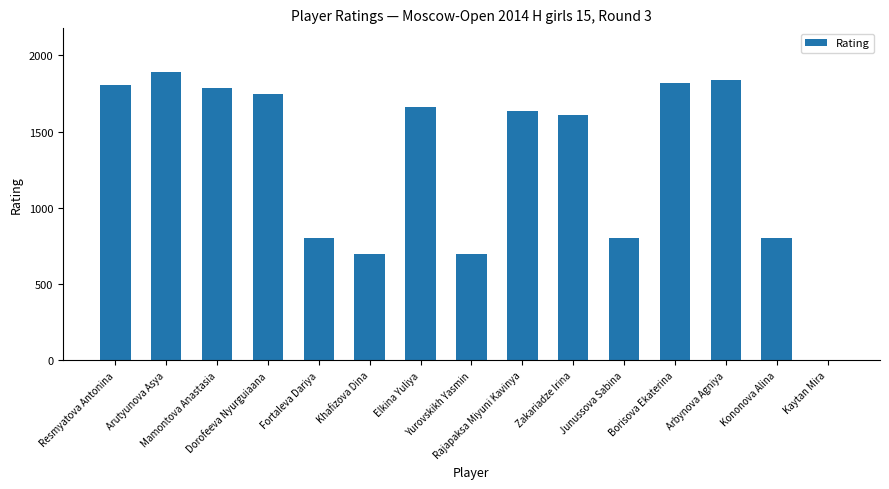

What is the sum of all values?

19601